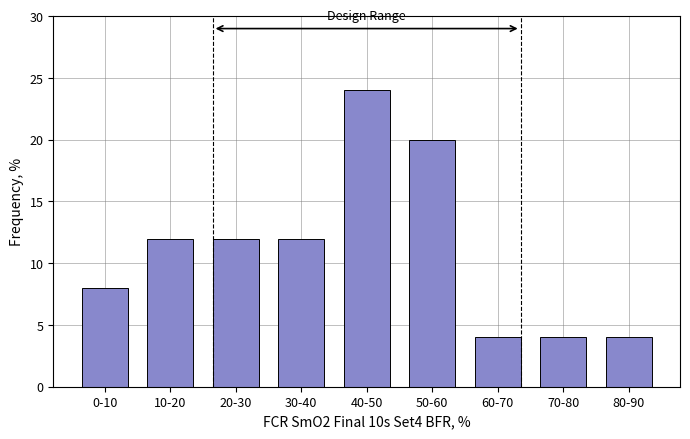

Reading left to right, list all the values displayed in this chart.

8	12	12	12	24	20	4	4	4